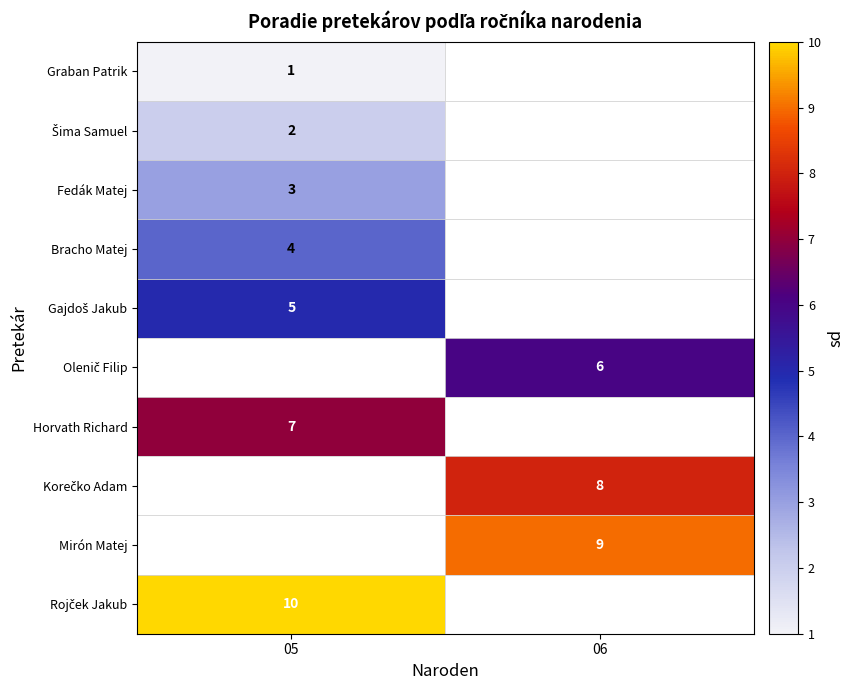

At how many categories does at least one series exceed 6?

2